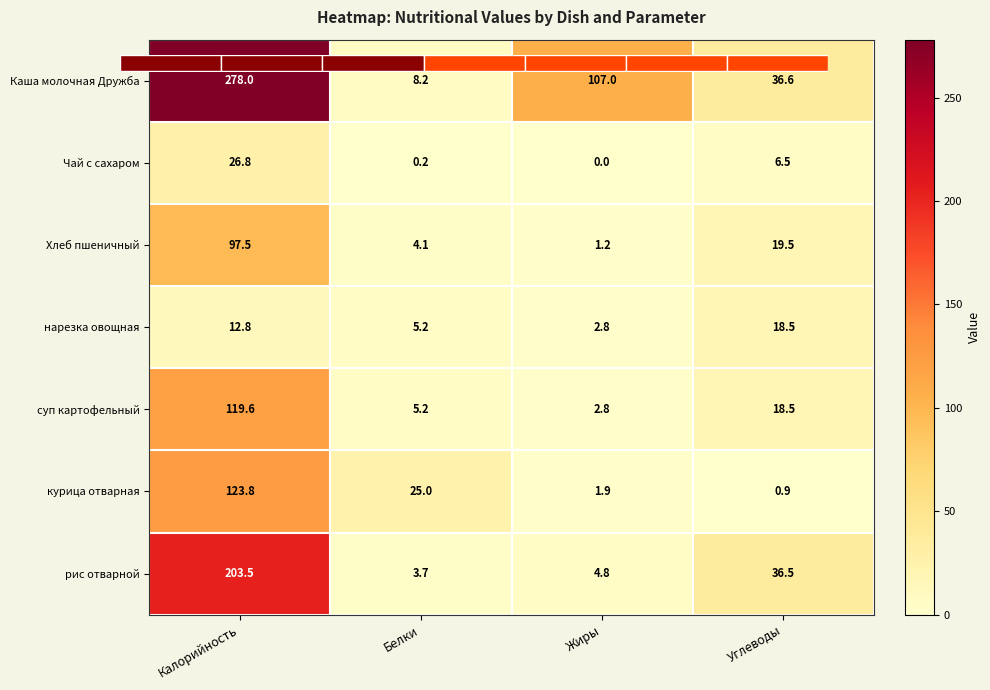

Which series has the largest range (max minus min)?

Каша молочная Дружба